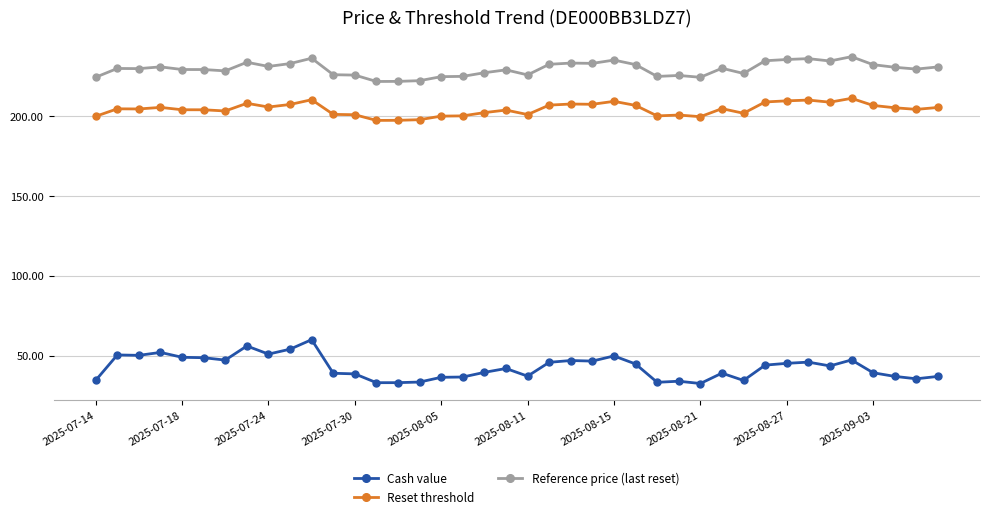

What is the difference between the maximum and minimum values in the Reset threshold series?

13.8